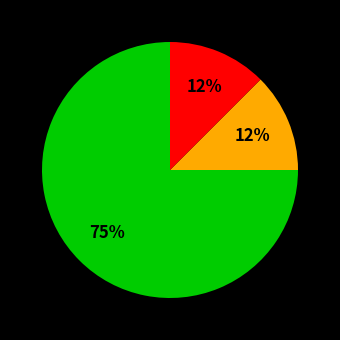

To the nearest percent, what is the average slice percentage?

33%